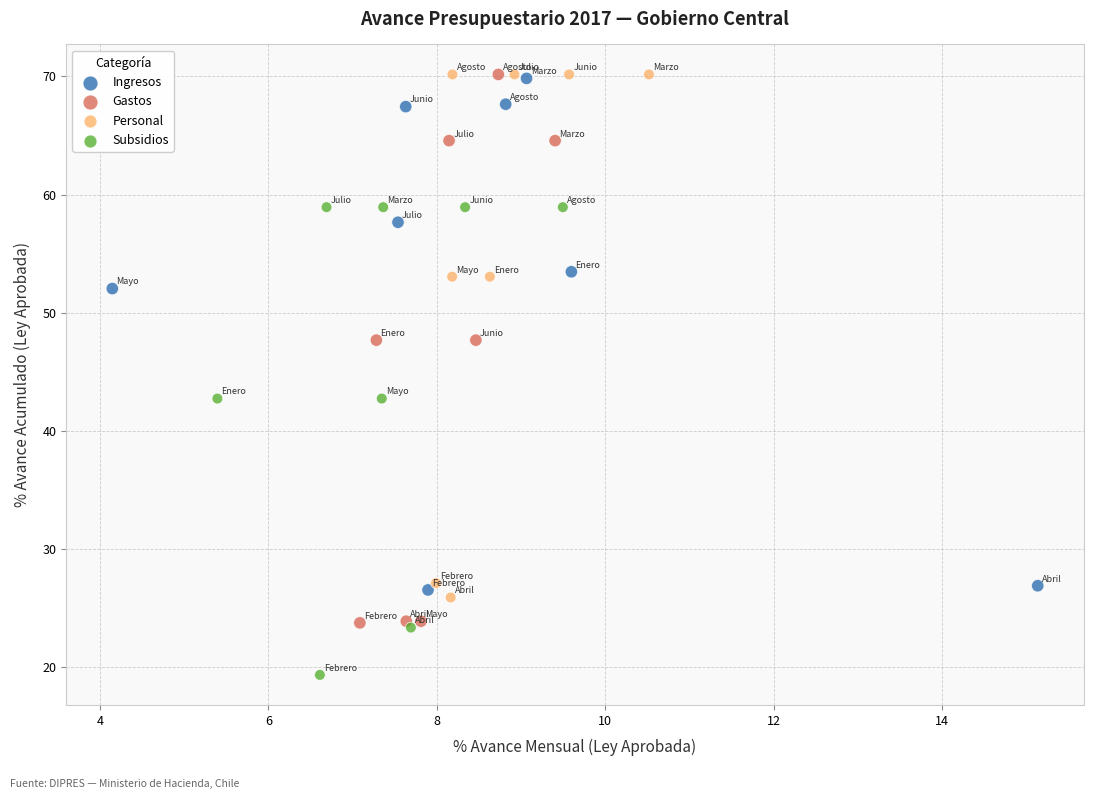

Which series has the largest Y range (max minus min)?

Gastos